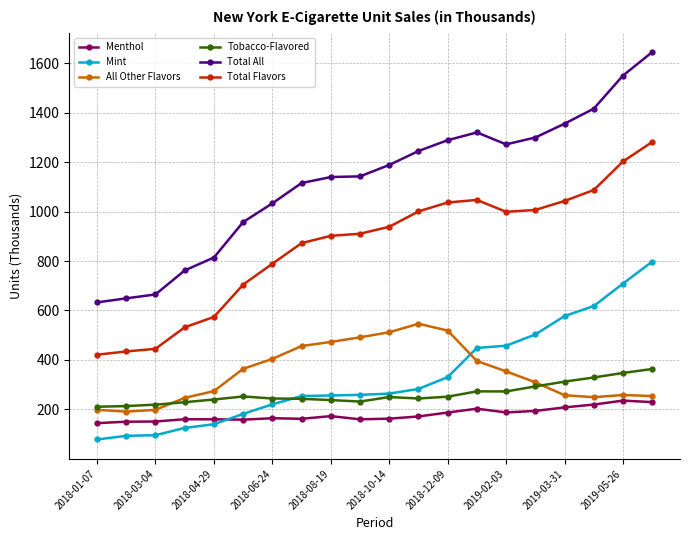

True or false: Tobacco-Flavored and Menthol cross at least once.

False